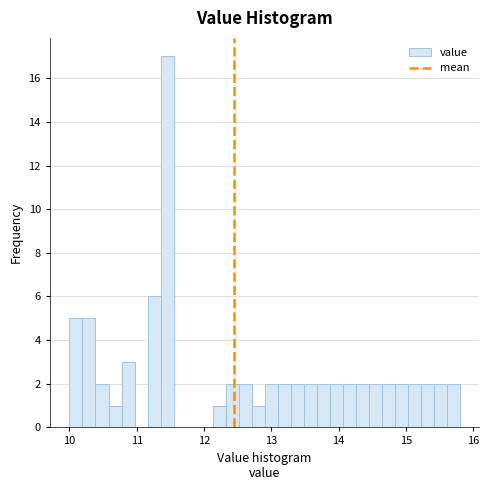

Read against the x-axis, roughly where is the centre of the tallest bar?

11.5